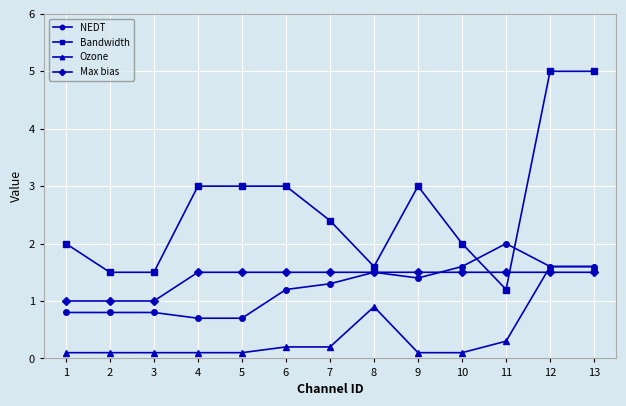

What is the total value across all series at 9?

6.0